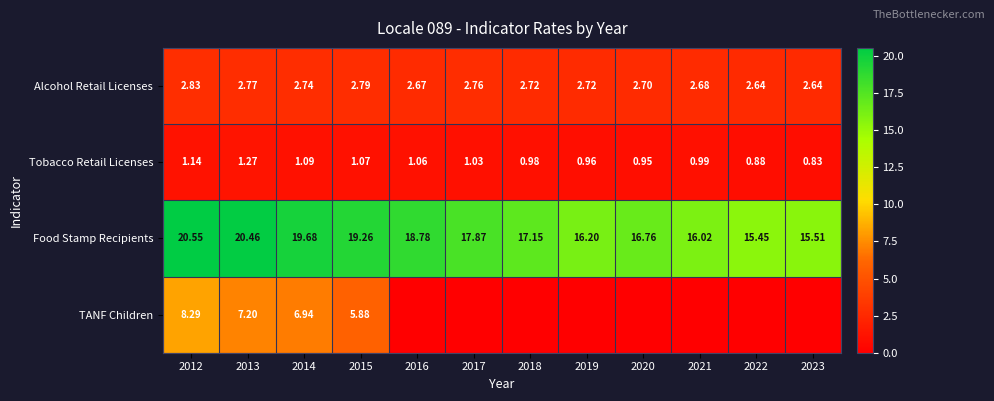

Which series has the widest spread of values?

TANF Children